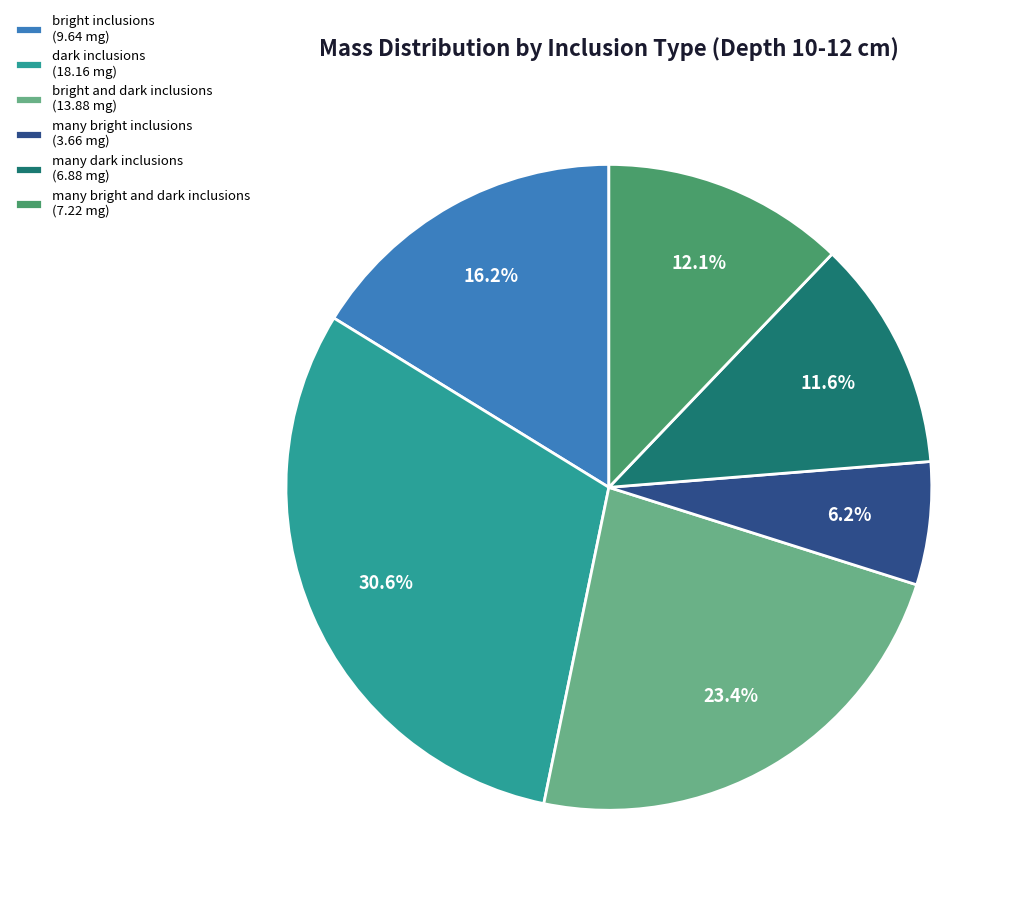

Does many bright inclusions represent more than half of the total?

No